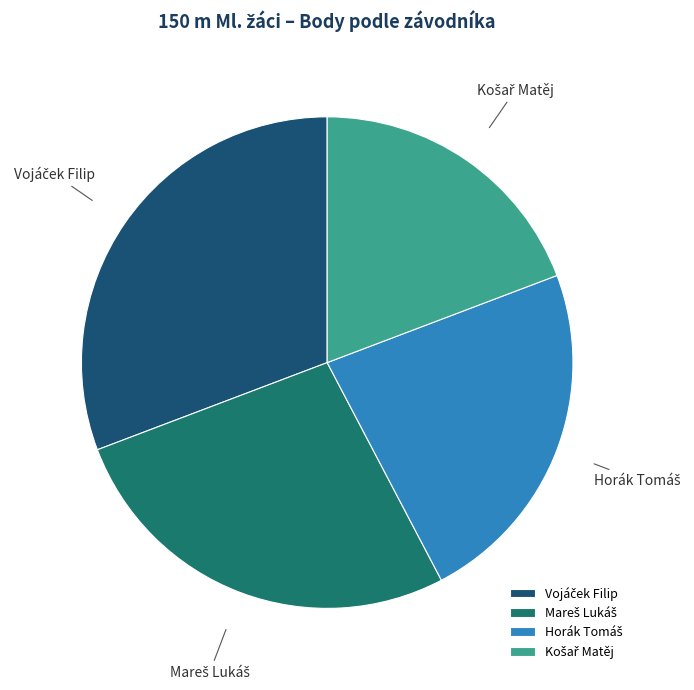

Does any single category account for the majority?

No